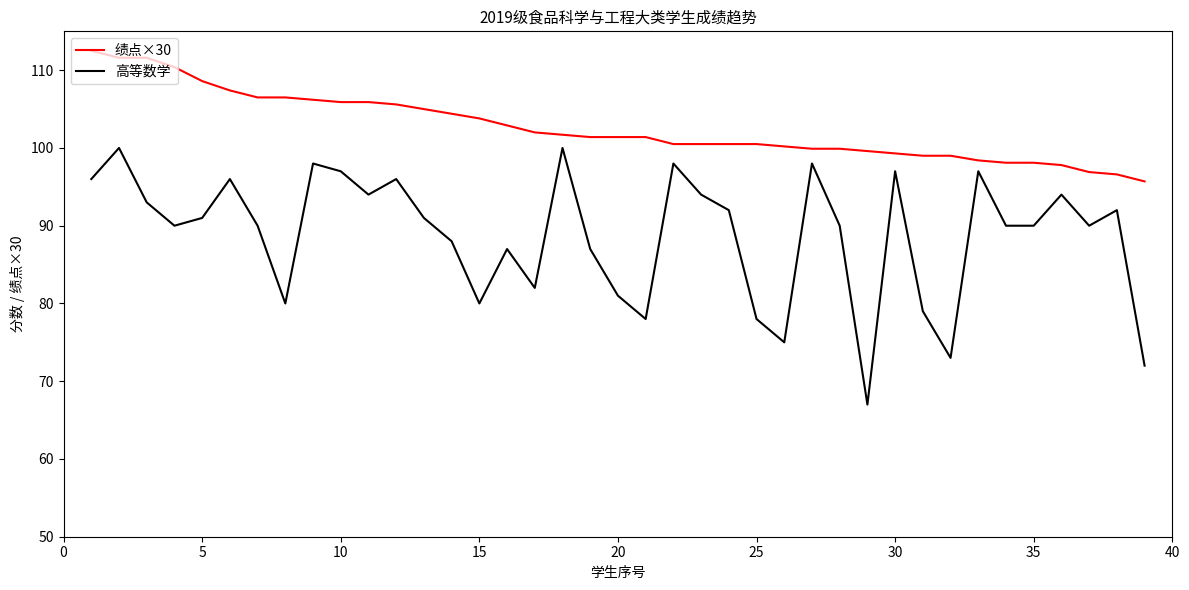

Rank the series by their average value, from highest to lowest.

绩点×30, 高等数学